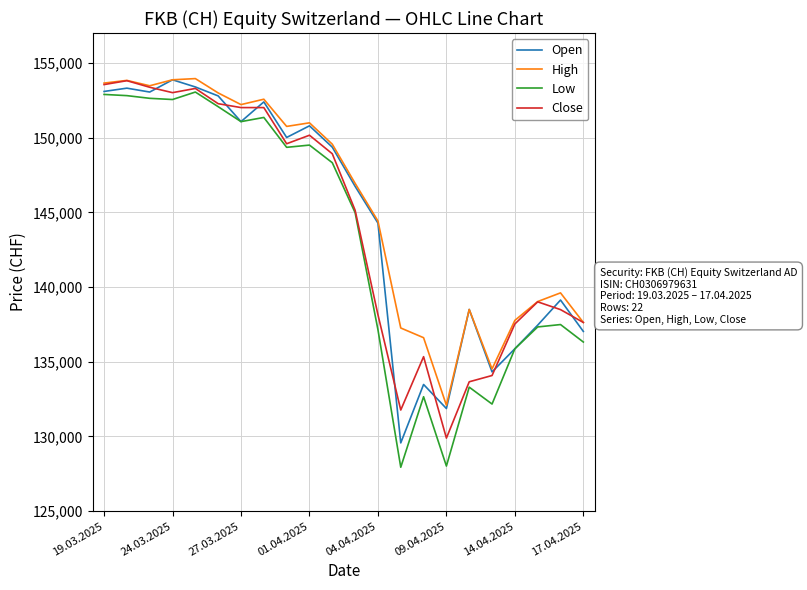

True or false: High and Low cross at least once.

False